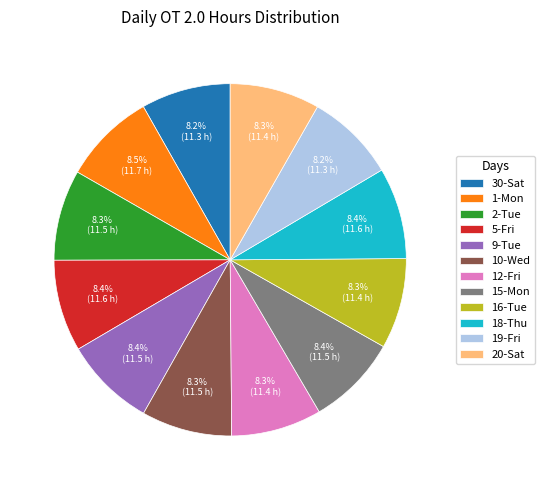

To the nearest percent, what is the combined percentage of 1-Mon and 9-Tue?

17%